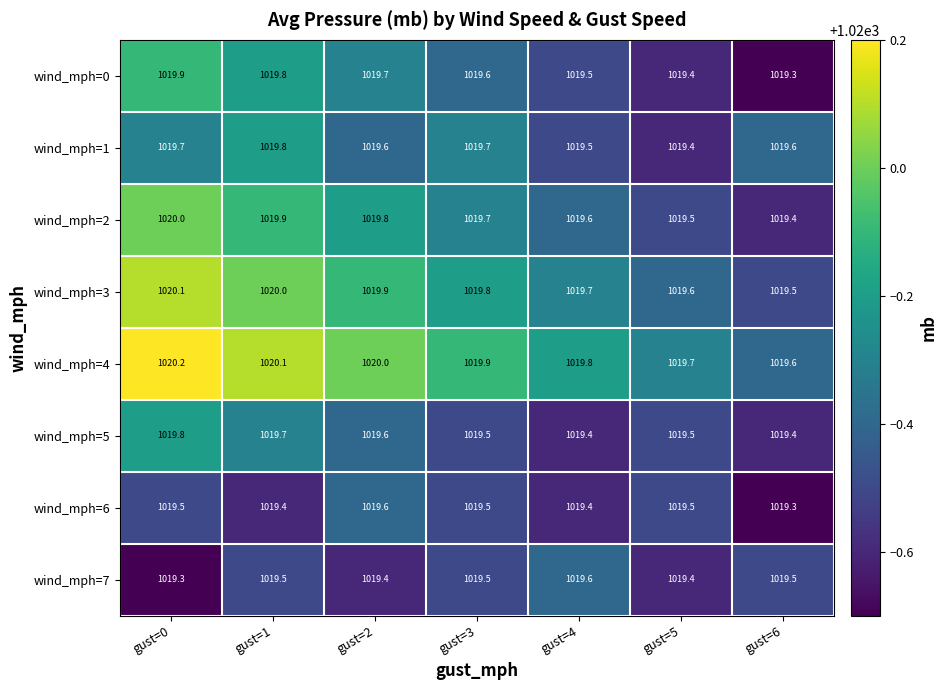

What is the sum of the wind_mph=4 values at gust=3 and gust=2?

2039.9